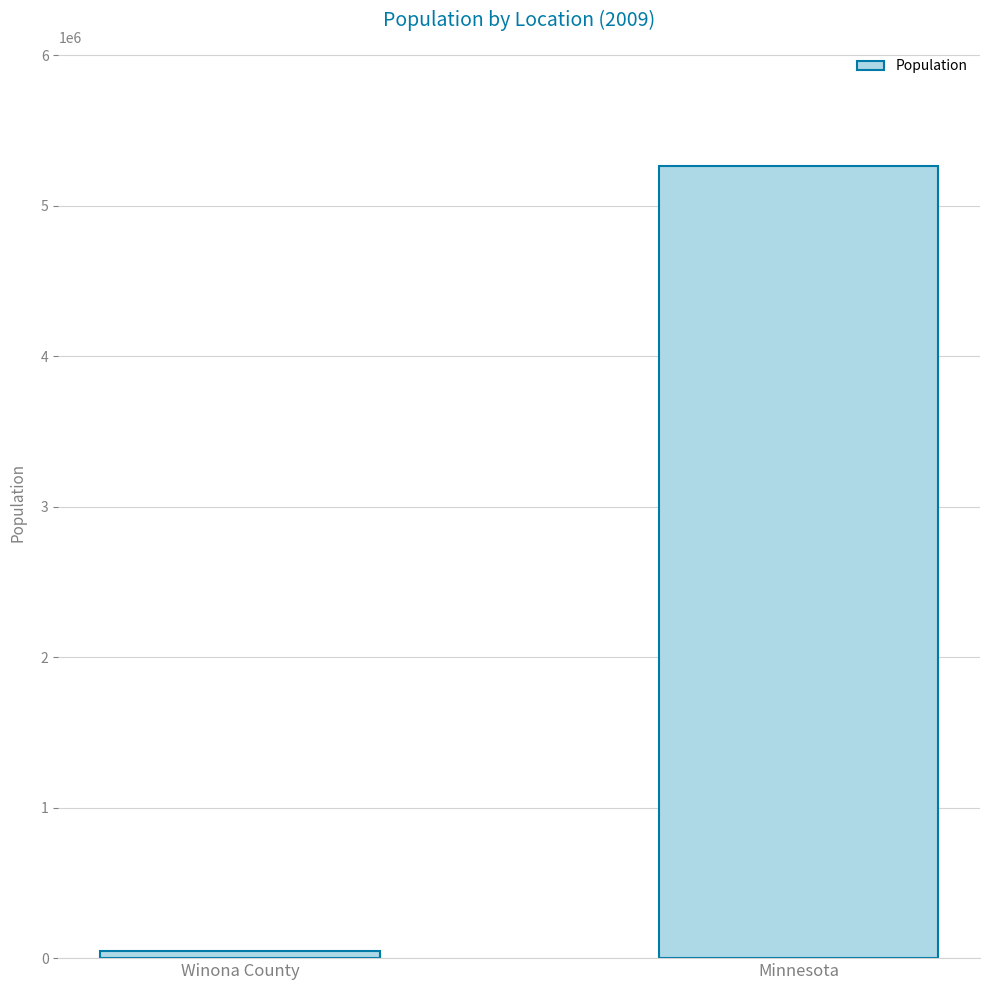

Does the chart contain stacked bars?

No